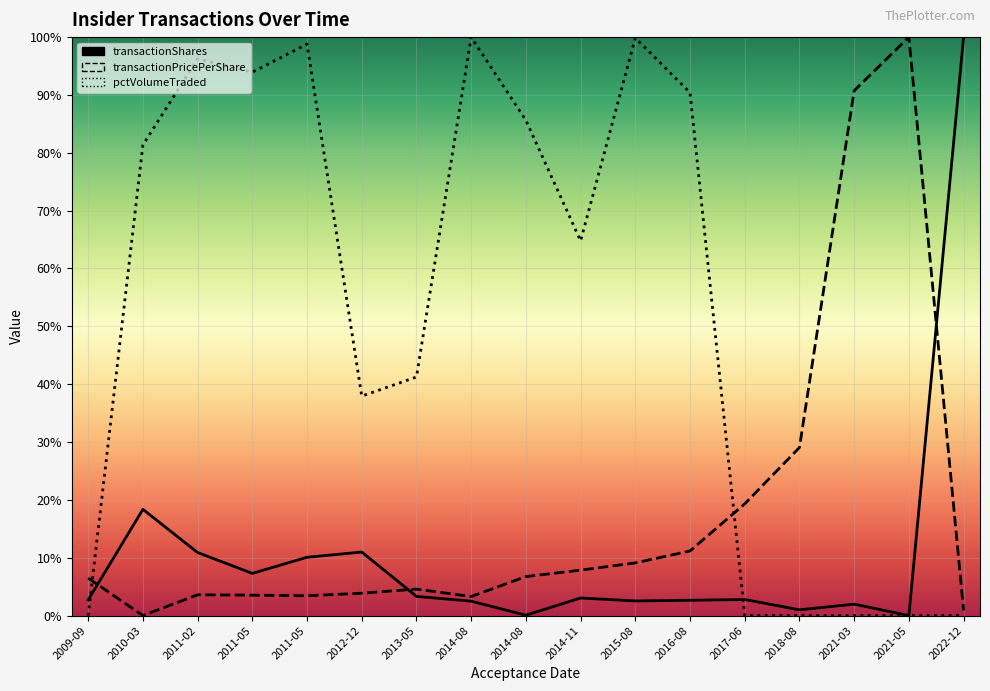

How many data points in transactionShares are above 0?

16